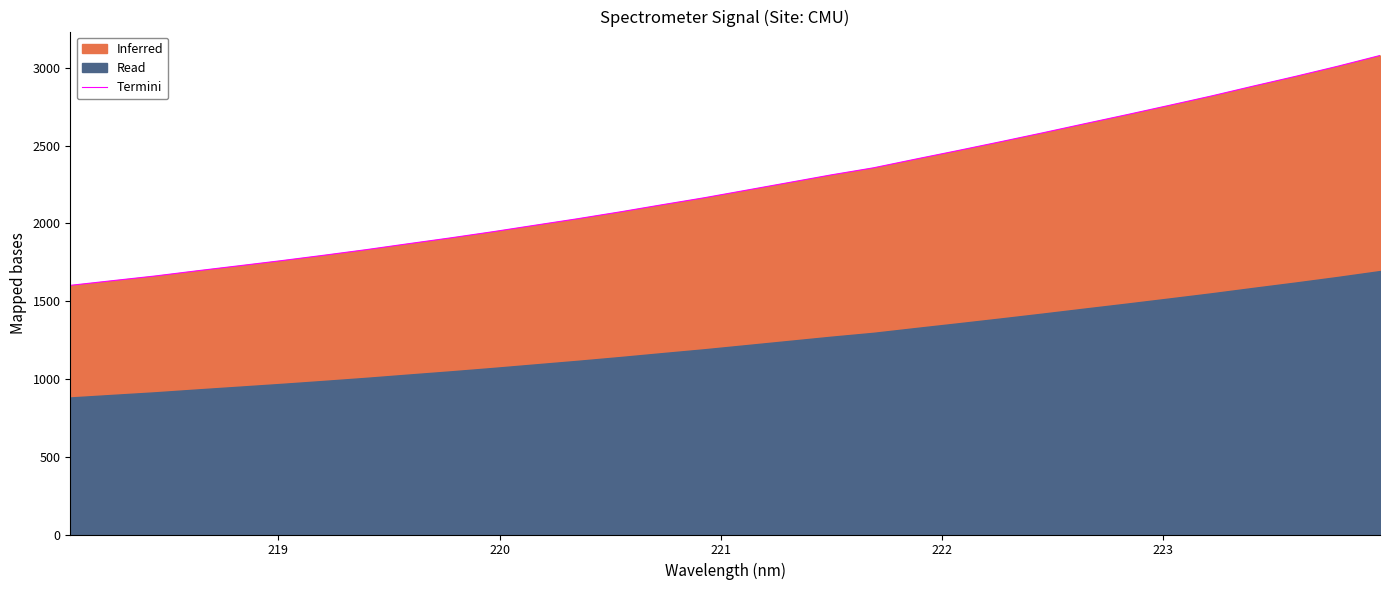

What is the highest value of the Termini series?

3078.8